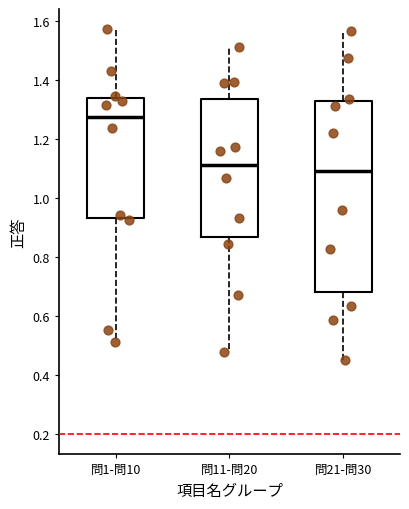

Reading left to right, read every box against the y-axis: the position of its median line, the range the box covers, and the ends of its whiskers. The values are not printed on the chart, so give them approximately, as read against the axis.

問1-問10: median 1.28, box 0.94 to 1.34, whiskers 0.52 to 1.58
問11-問20: median 1.12, box 0.86 to 1.34, whiskers 0.48 to 1.52
問21-問30: median 1.08, box 0.68 to 1.32, whiskers 0.46 to 1.56